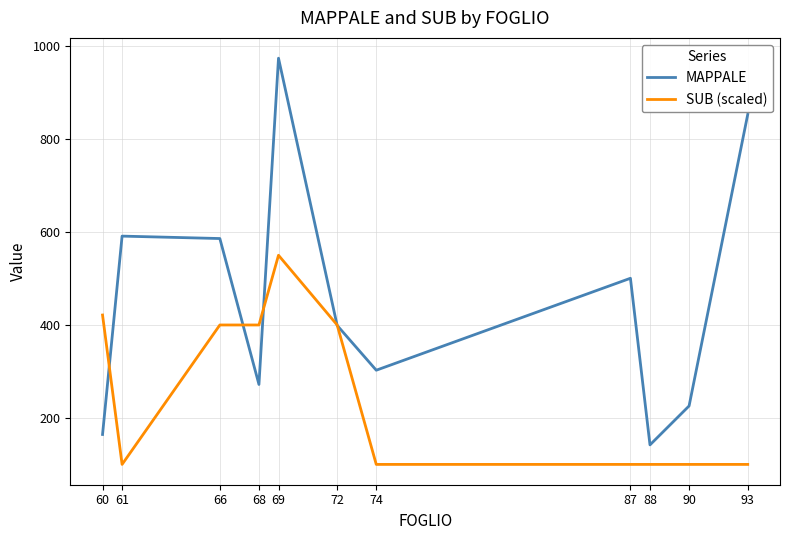

True or false: MAPPALE has a value of 142.0 at 88.

True